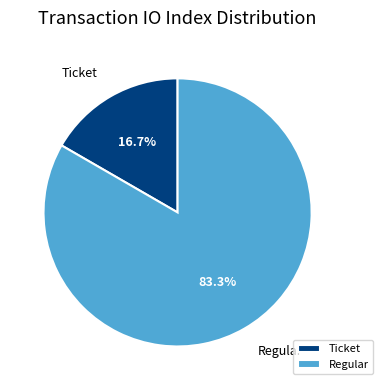

Which slice is the largest?

Regular